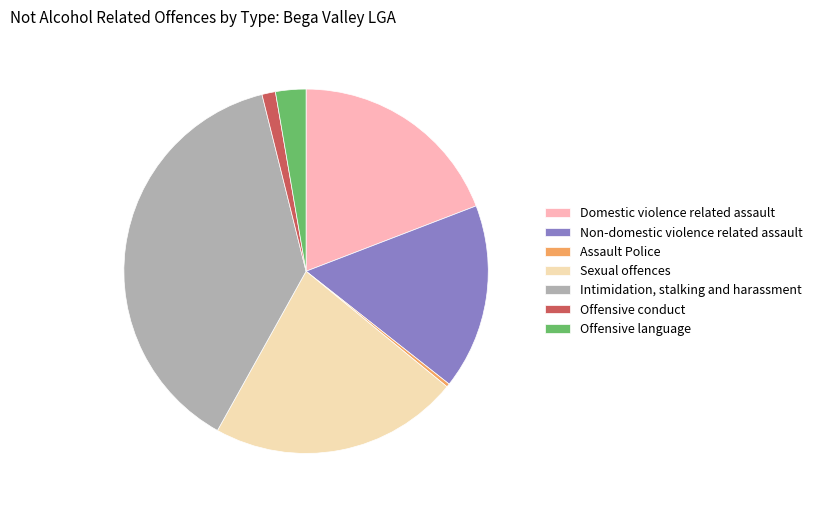

Which slice is the smallest?

Assault Police